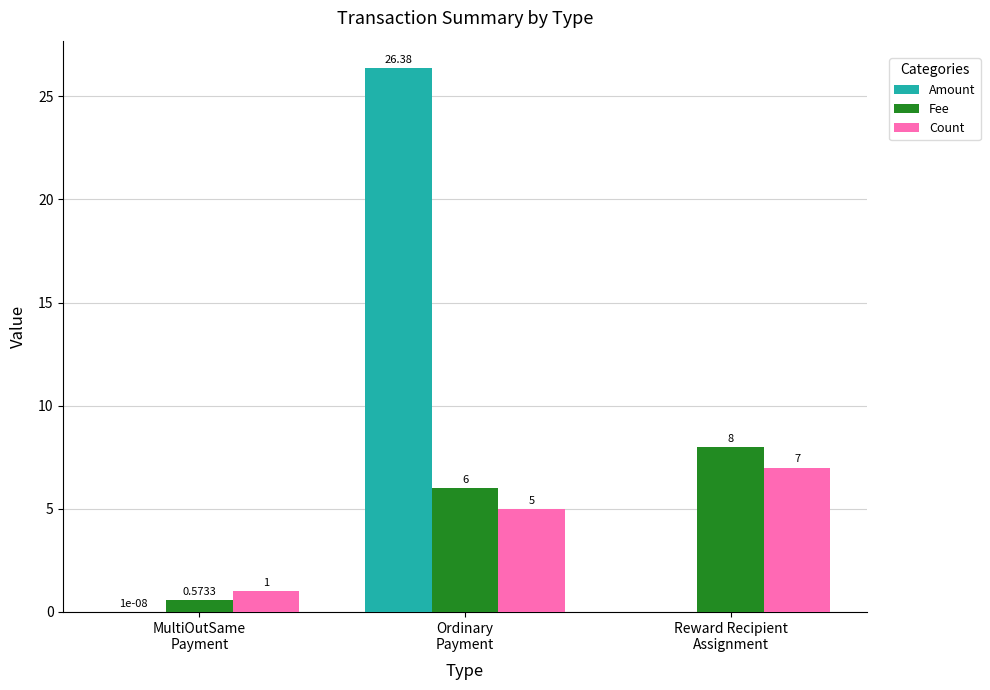

What is the sum of all Count values?

13.0